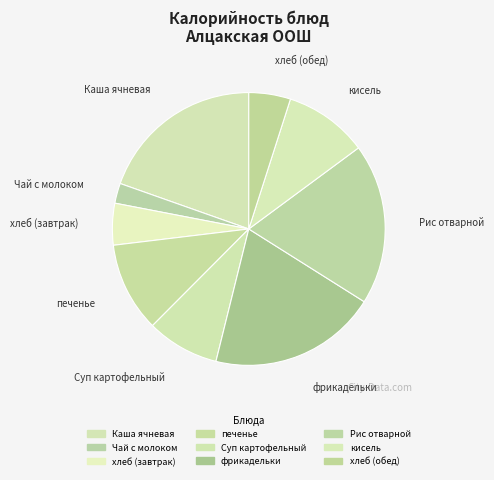

The Рис отварной slice represents 19% of the pie. True or false?

True